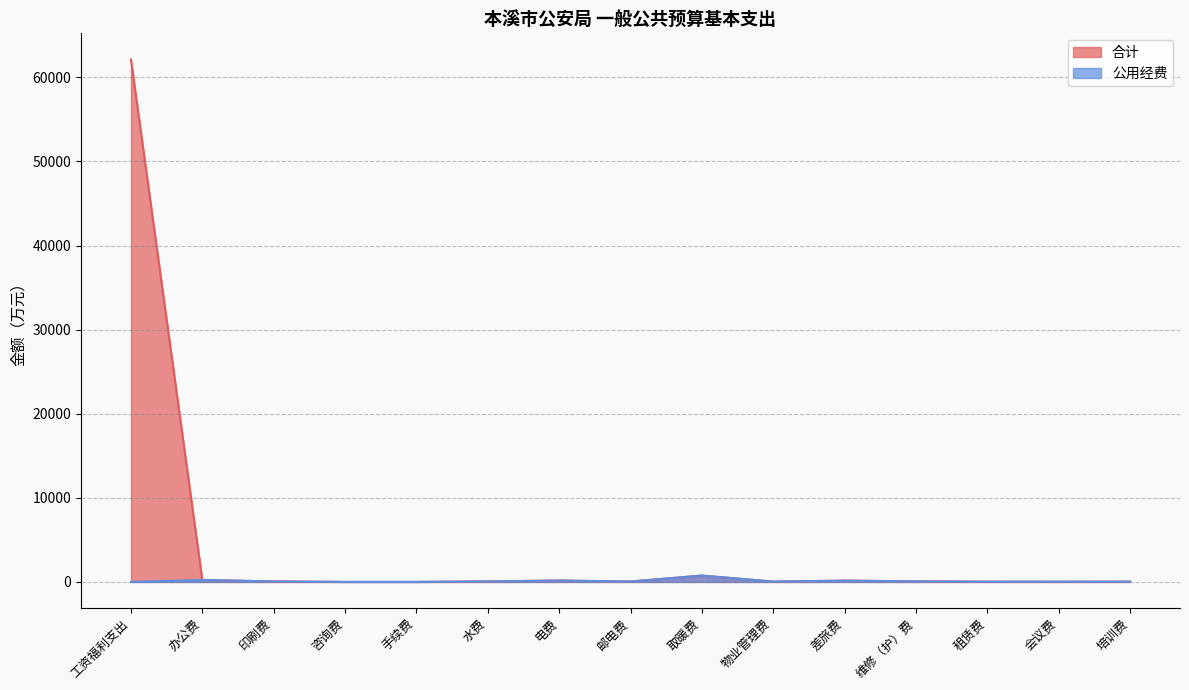

Rank the categories by 合计 value from highest to lowest.

工资福利支出, 取暖费, 办公费, 电费, 差旅费, 维修（护）费, 水费, 印刷费, 邮电费, 物业管理费, 培训费, 租赁费, 会议费, 手续费, 咨询费